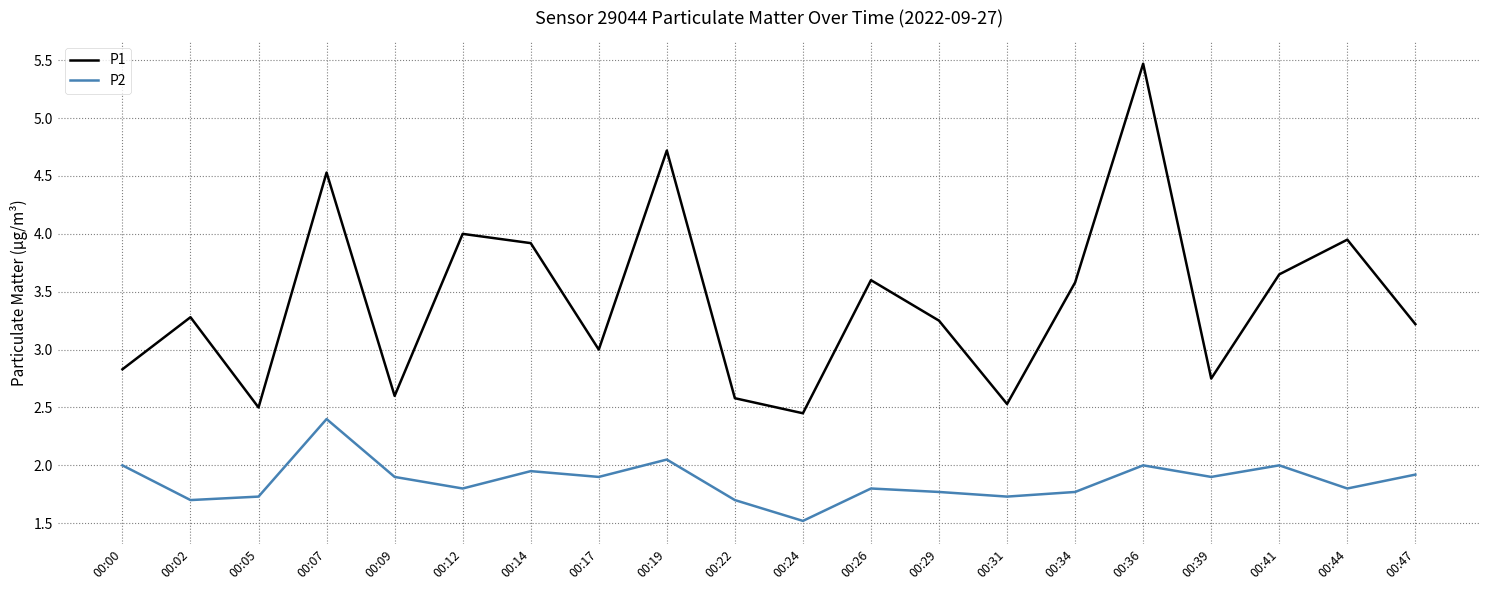

Which category has the highest value across all series?

00:36